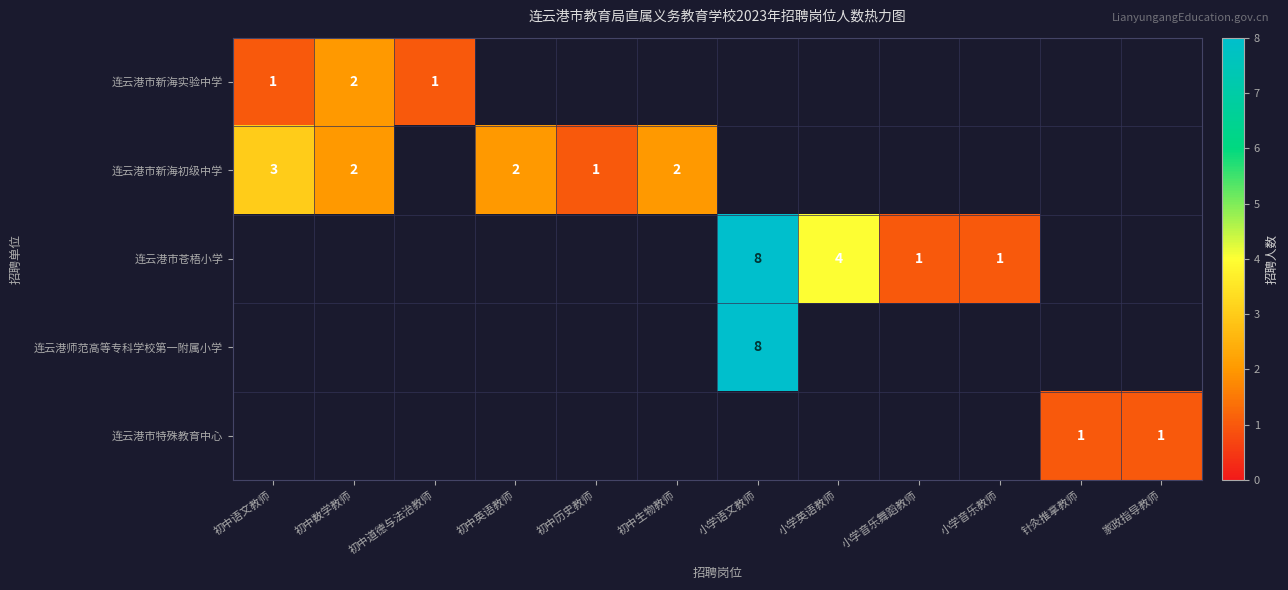

True or false: 连云港市新海初级中学 has a value of 0 at 初中历史教师.

False